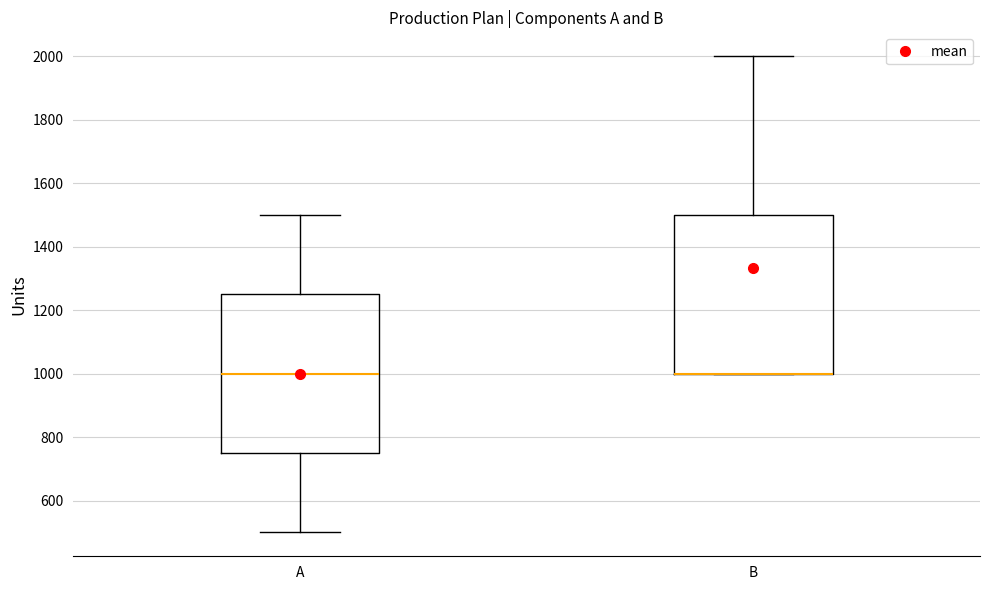

Reading left to right, transcribe this box plot: for each box, give where its median line is, the range the box spans, and where its two whiskers end, as read against the y-axis. The values are not printed on the chart, so give them approximately, as read against the axis.

A: median 1000, box 760 to 1260, whiskers 500 to 1500
B: median 1000 (drawn on the box's lower edge), box 1000 to 1500, whiskers 1000 to 2000